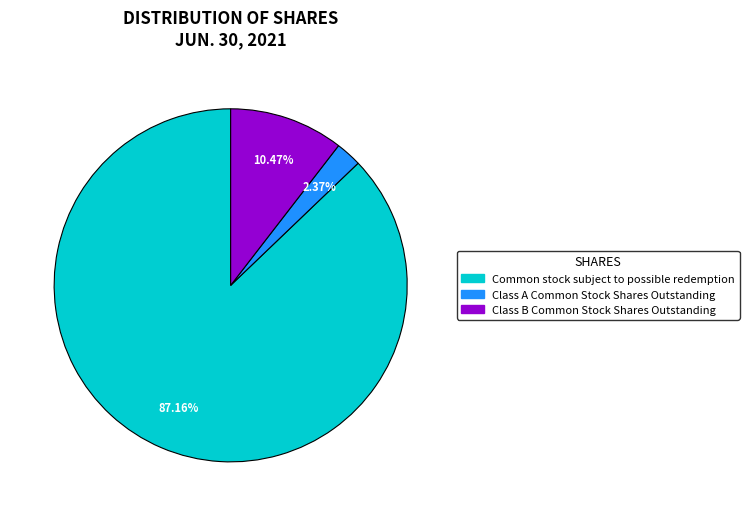

Does any single category account for the majority?

Yes